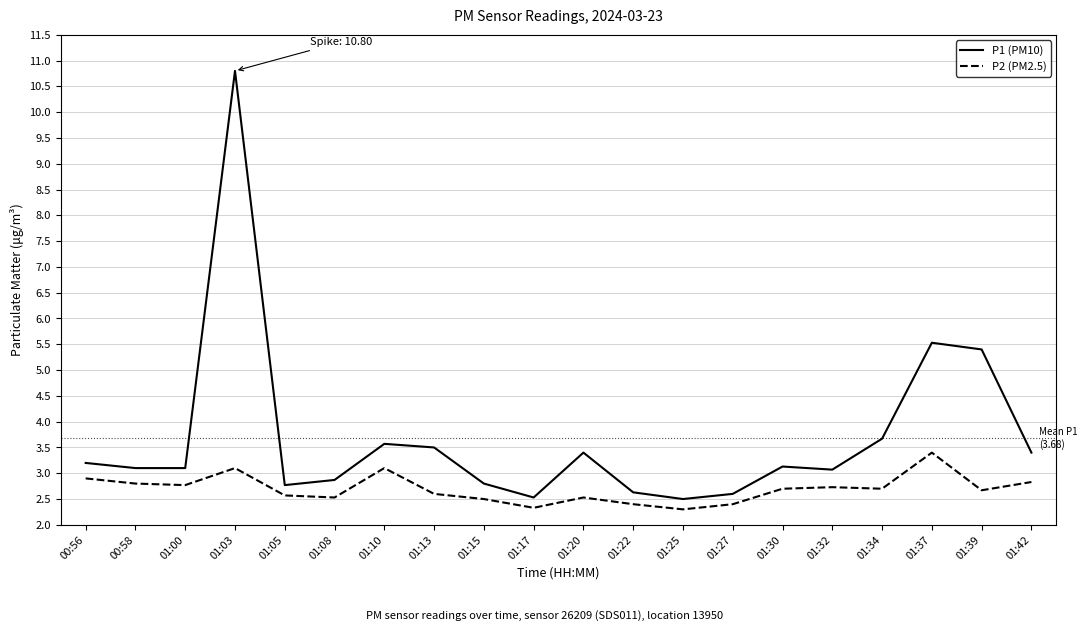

Which series has the largest range (max minus min)?

P1 (PM10)